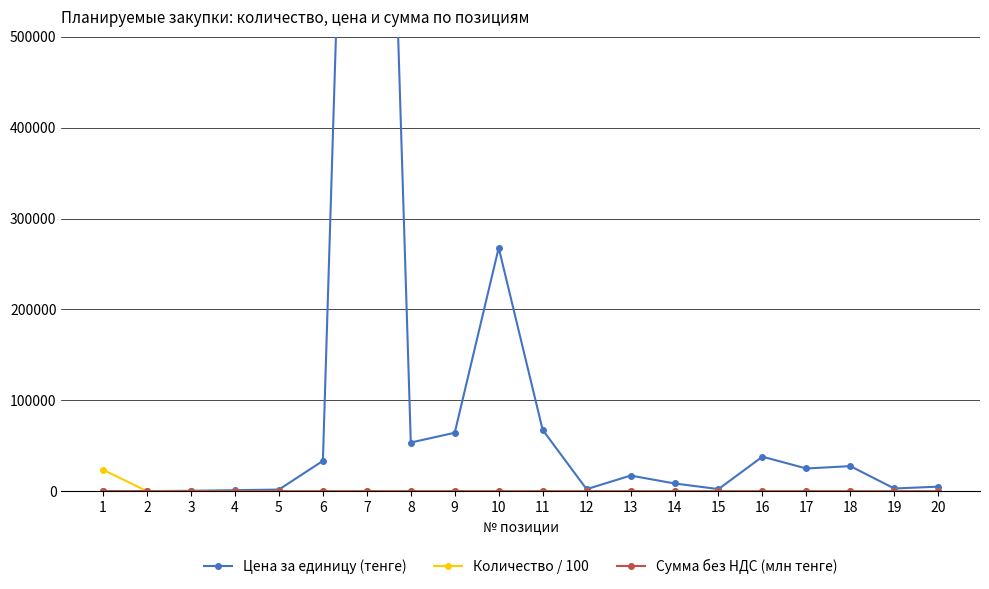

What is the difference between the maximum and minimum values in the Цена за единицу (тенге) series?

1607065.9